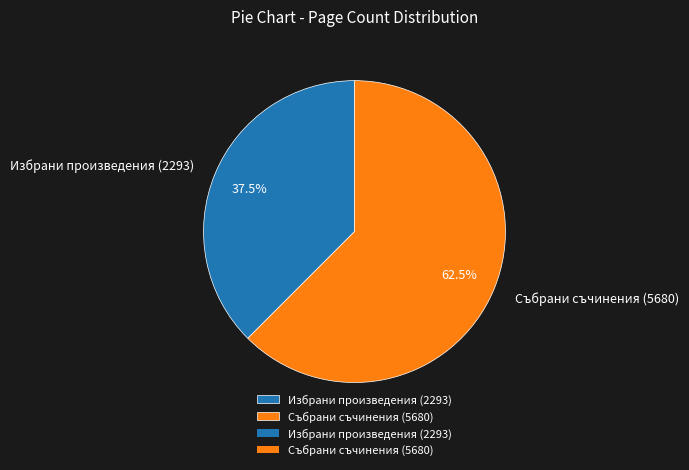

Rank the categories by value from lowest to highest.

Избрани произведения (2293), Събрани съчинения (5680)